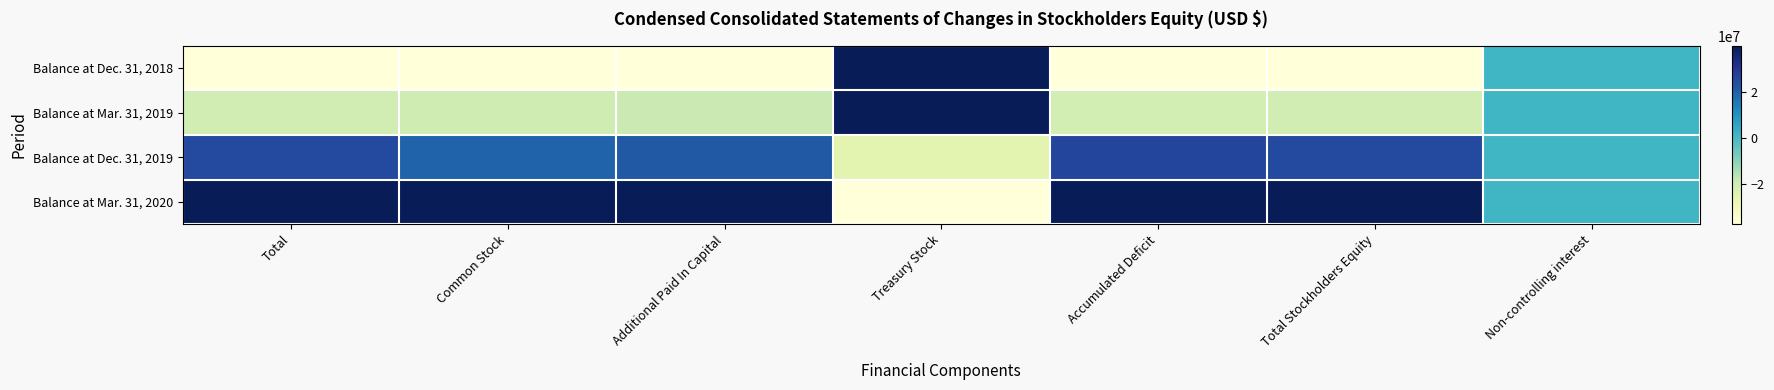

Which label corresponds to the largest value in the chart?

Treasury Stock